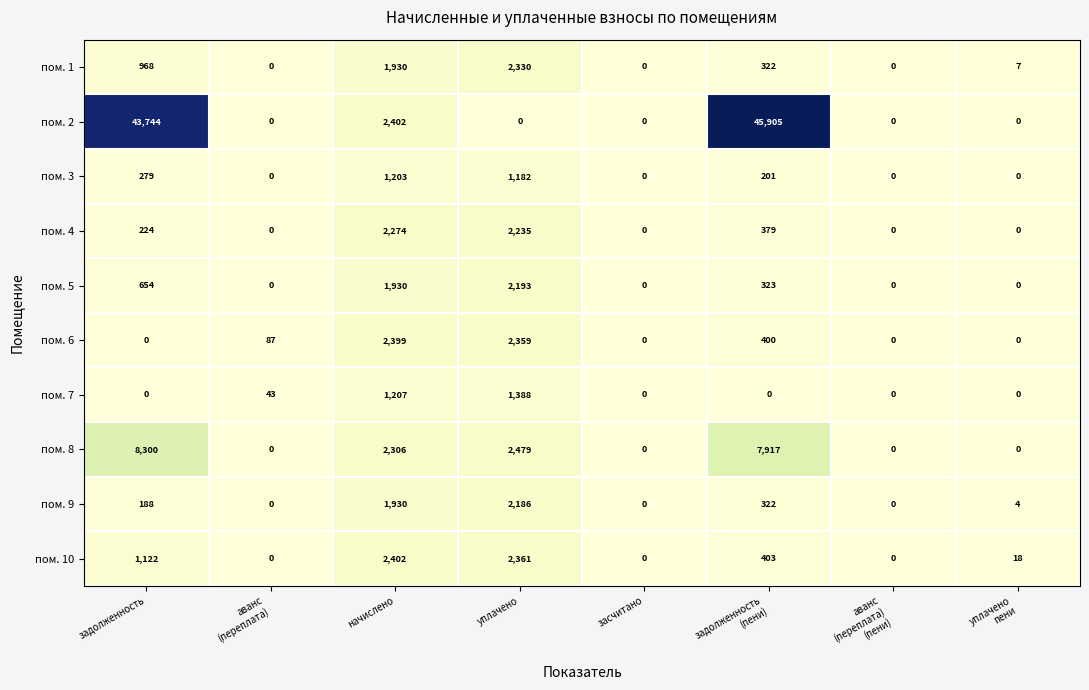

Which series has the largest total across all categories?

пом. 2